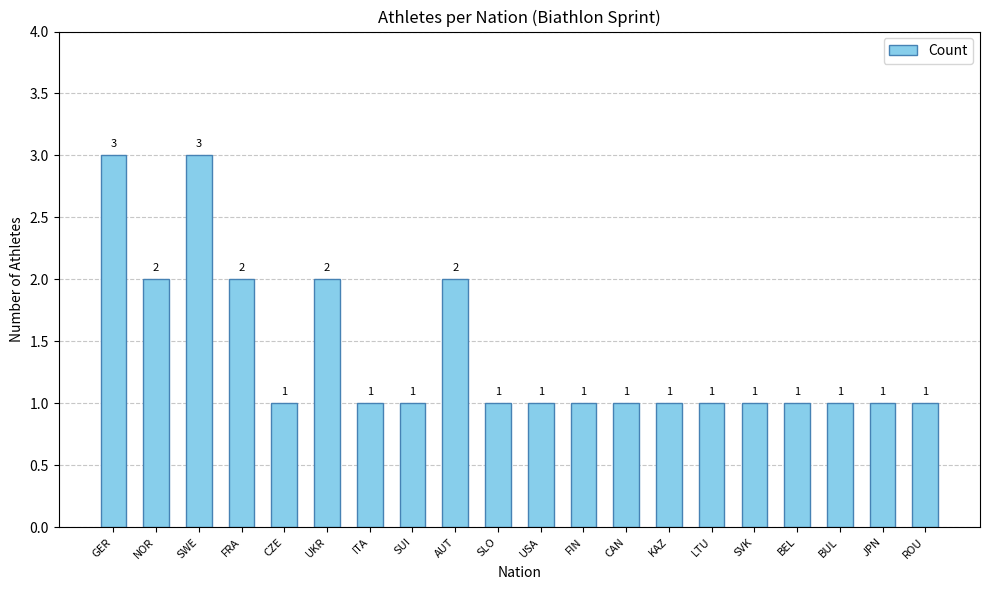

What is the label of the 16th bar from the left?

SVK